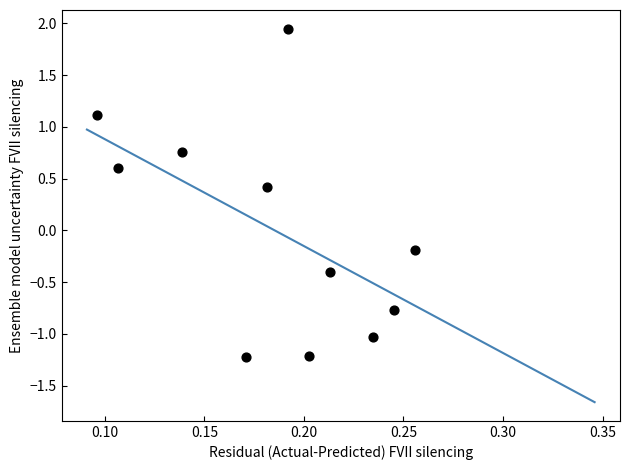

What is the range of Y values (max minus min)?

3.2